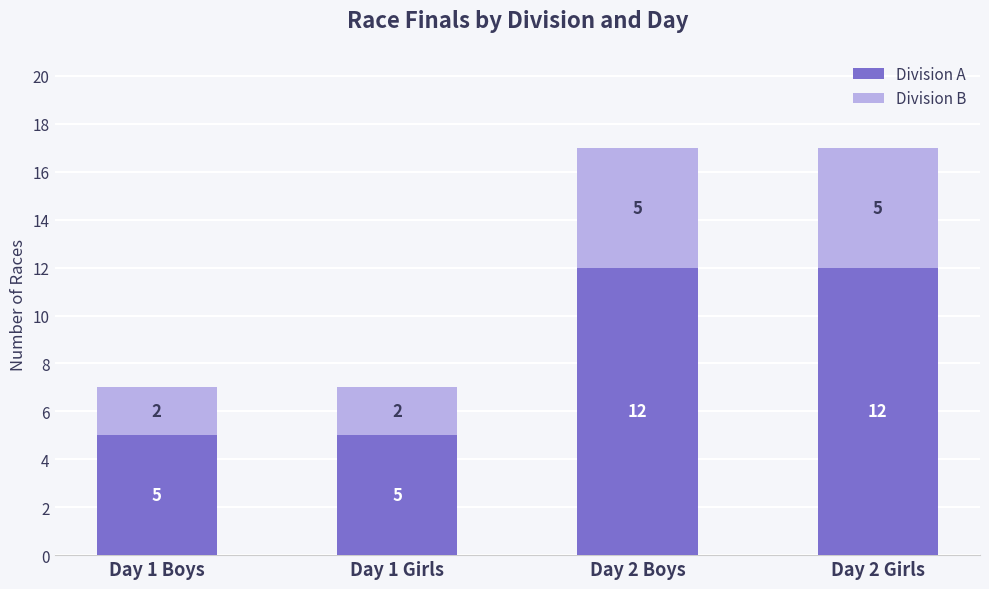

What is the difference between the maximum and second lowest values in the Division A series?

7